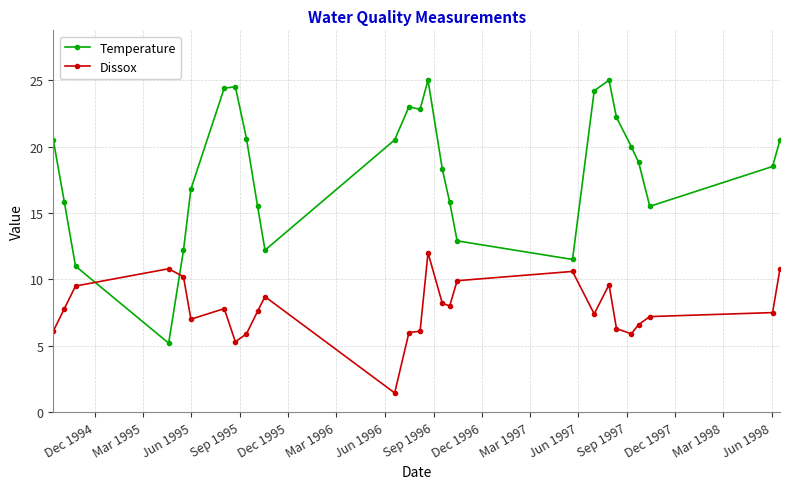

At how many categories does at least one series exceed 24?

5